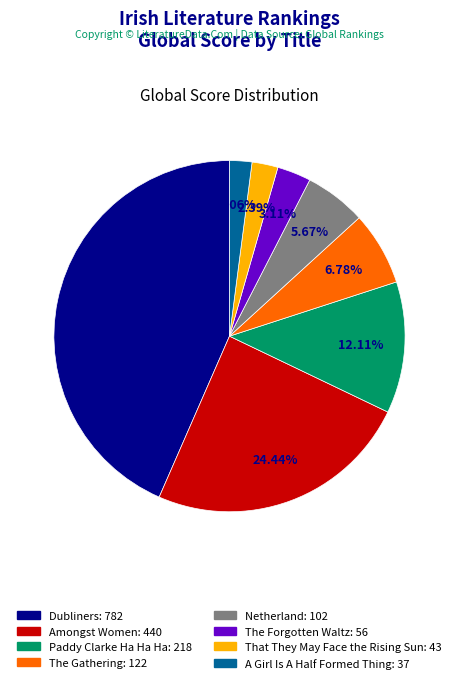

Is it true that Paddy Clarke Ha Ha Ha is 12% of the pie?

True